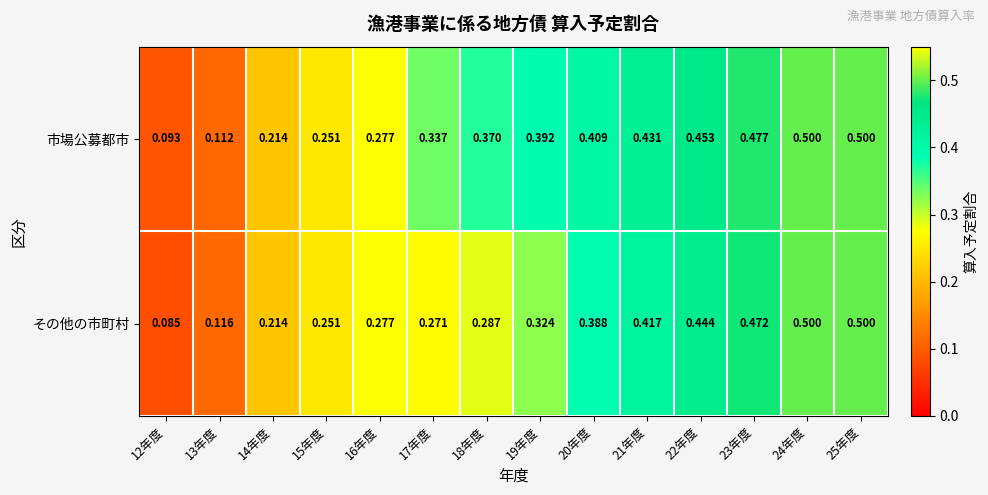

Between 12年度 and 21年度, which series saw the biggest shift?

市場公募都市